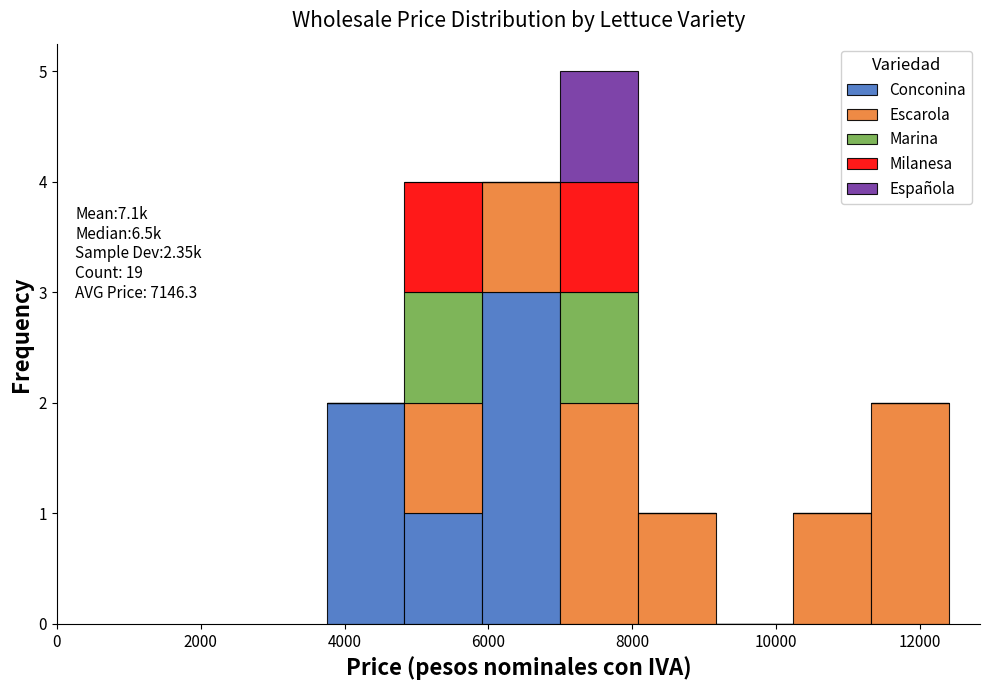

Which range on the x-axis has the tallest stacked bar (by total height)?

7000 to 8000